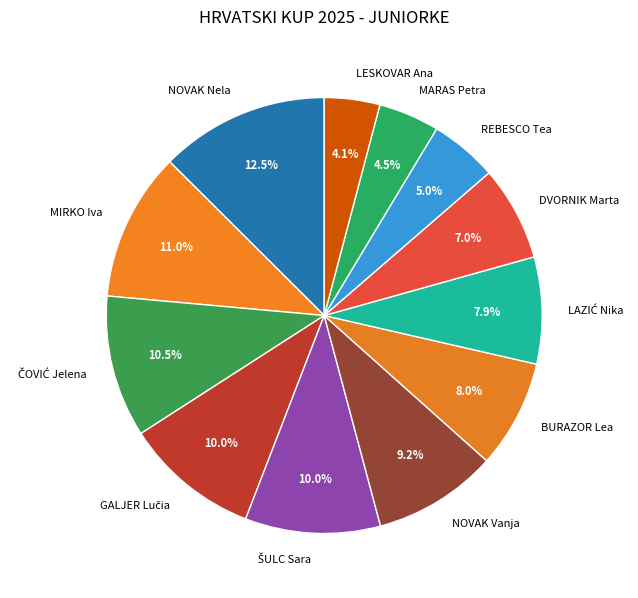

Between REBESCO Tea and LESKOVAR Ana, which is larger?

REBESCO Tea